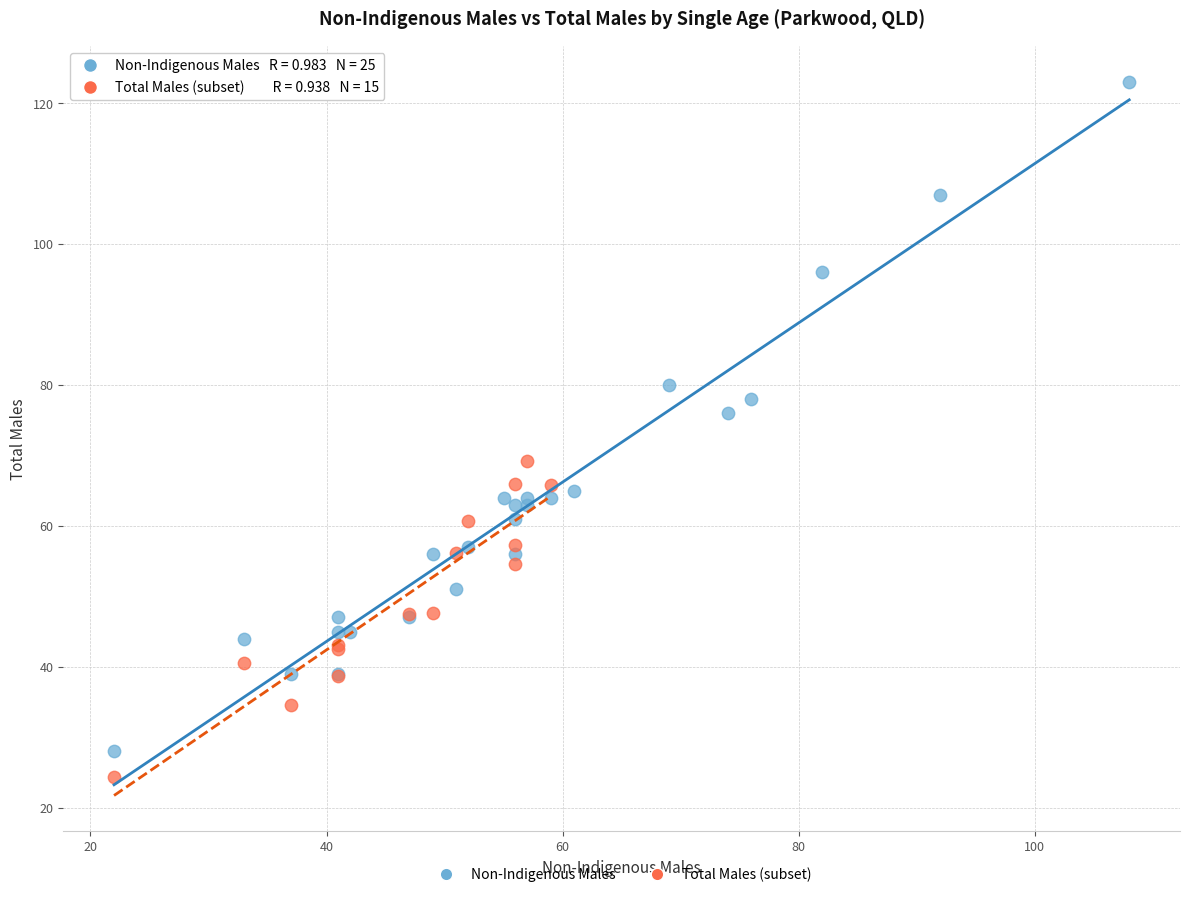

Which series reaches the maximum Y coordinate?

Non-Indigenous Males